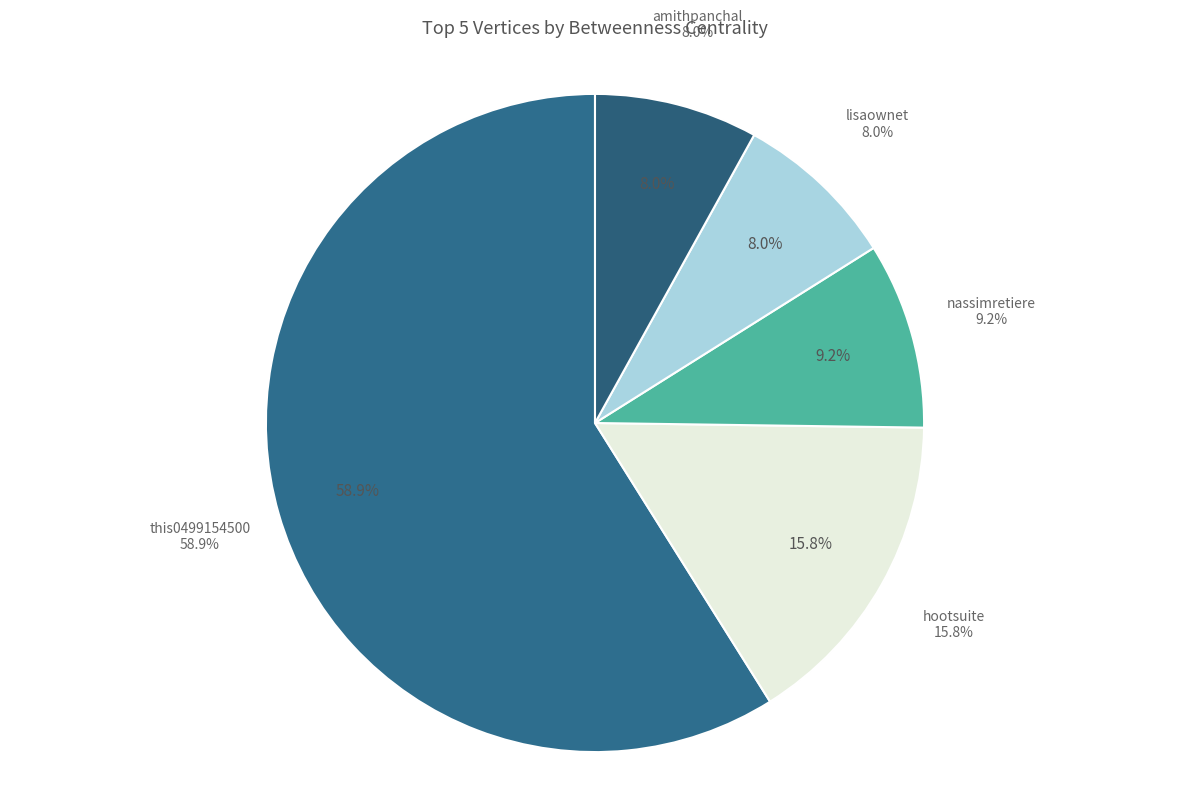

Is there a majority slice in this chart?

Yes